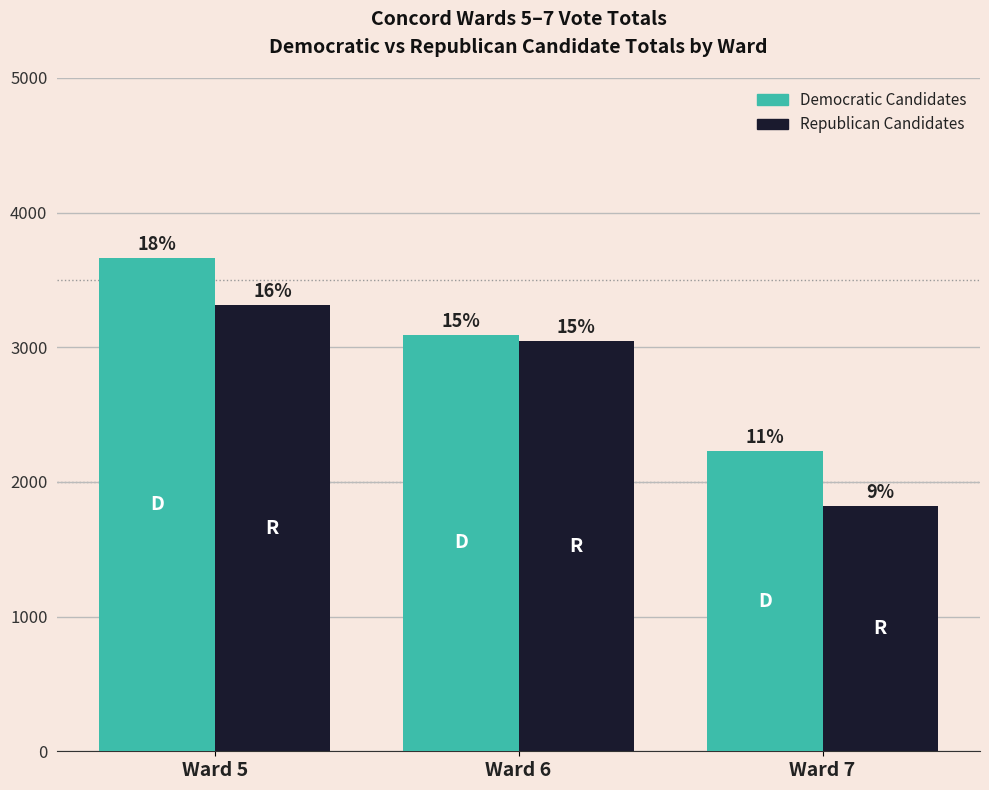

How many bars are there in each group?

2